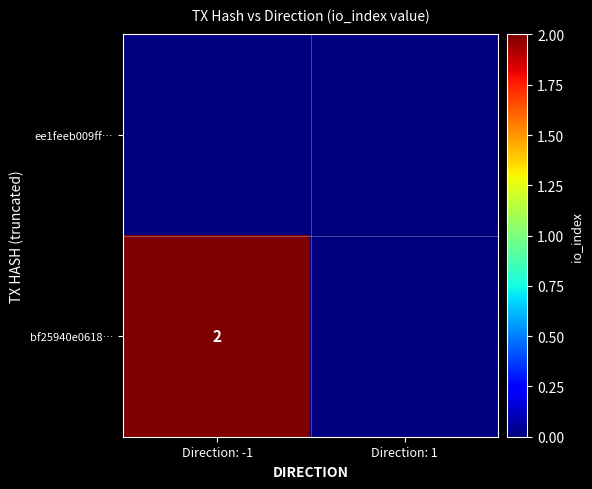

Is it true that bf25940e0618… equals 3 at Direction: -1?

False